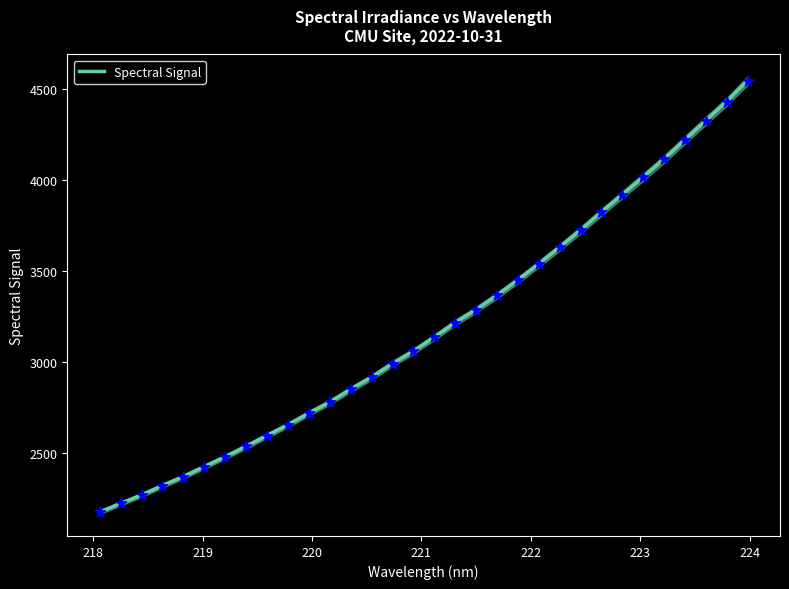

What is the minimum value for Spectral Signal?

2175.4